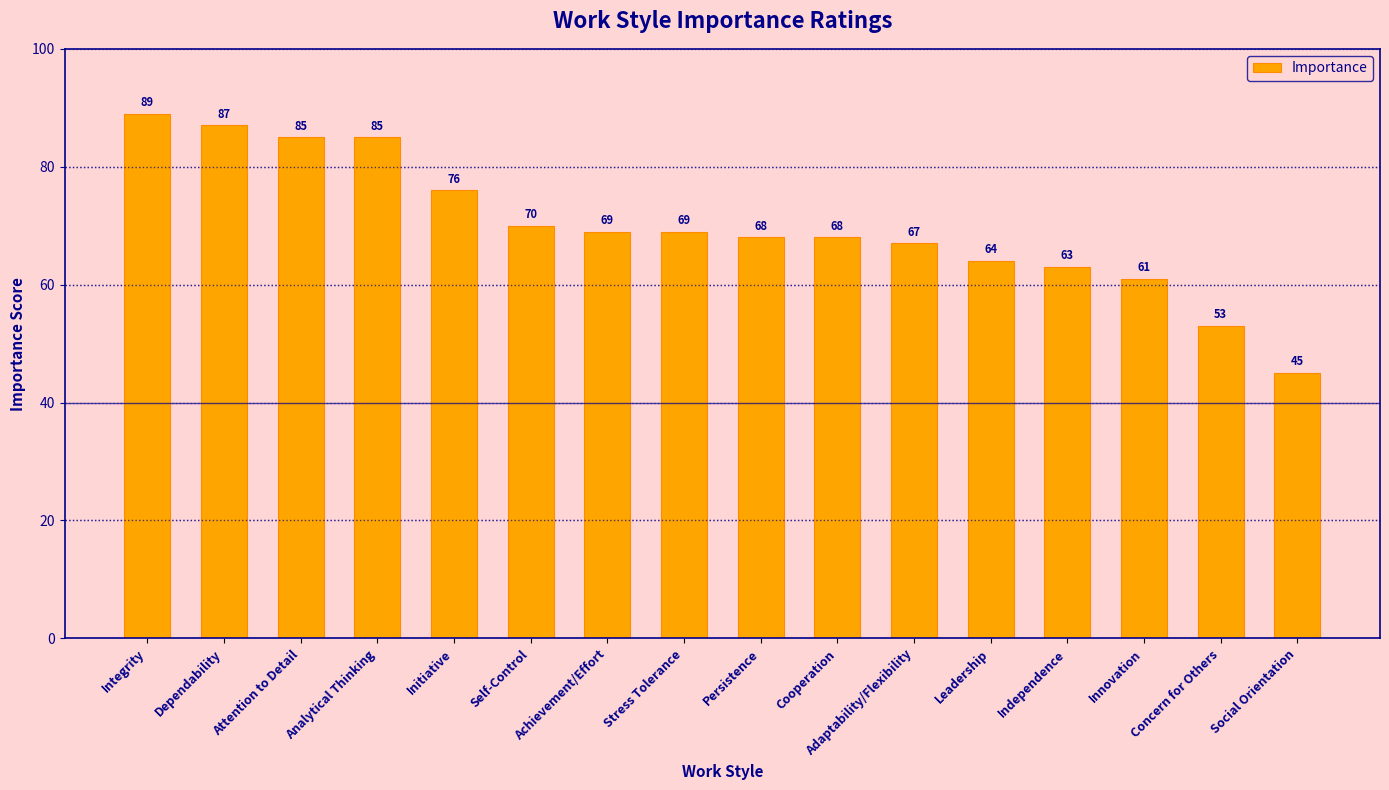

Which category has the lowest value across all series?

Social Orientation